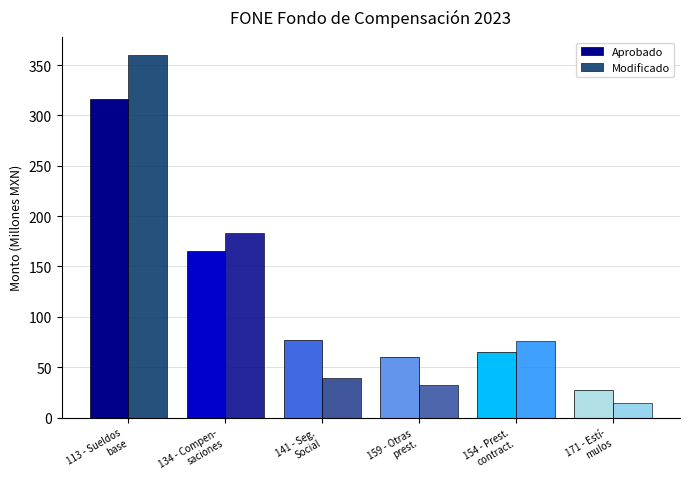

What is the average value of the Modificado series?

117.4